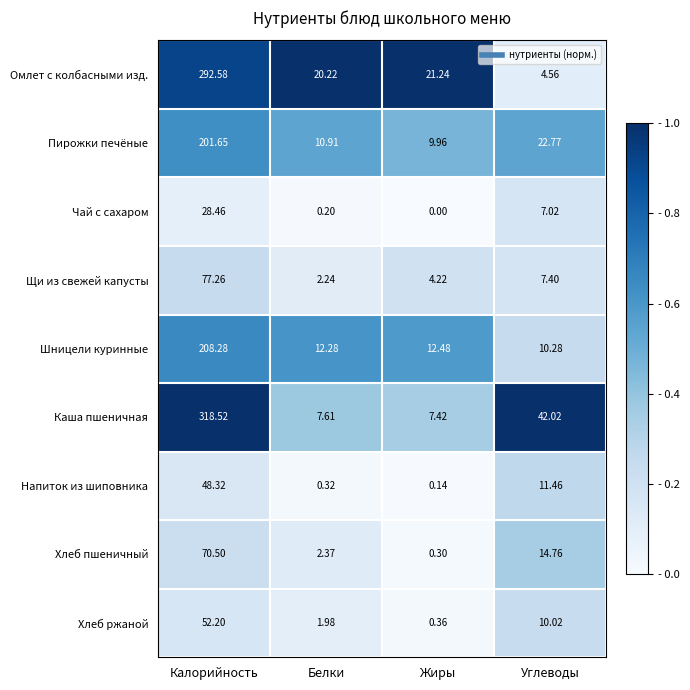

What is the total value across all series at Белки?

58.1